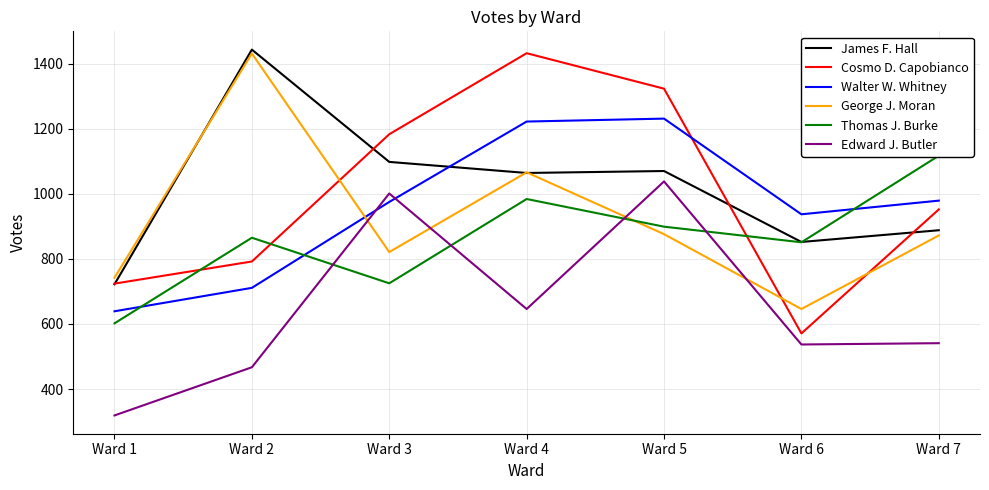

Rank the series at Ward 5 from lowest to highest value.

George J. Moran, Thomas J. Burke, Edward J. Butler, James F. Hall, Walter W. Whitney, Cosmo D. Capobianco